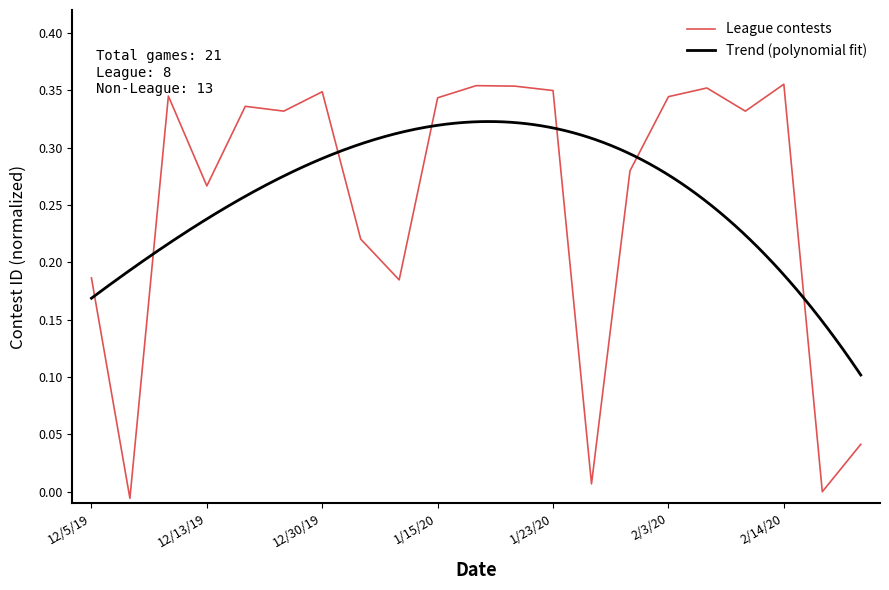

List the labels in order of value, smallest first.

12/10/19, 2/18/20, 1/28/20, 2/20/20, 1/7/20, 12/5/19, 1/3/20, 12/13/19, 1/29/20, 2/12/20, 12/18/19, 12/16/19, 1/15/20, 2/3/20, 12/12/19, 12/30/19, 1/23/20, 2/5/20, 1/22/20, 1/16/20, 2/14/20